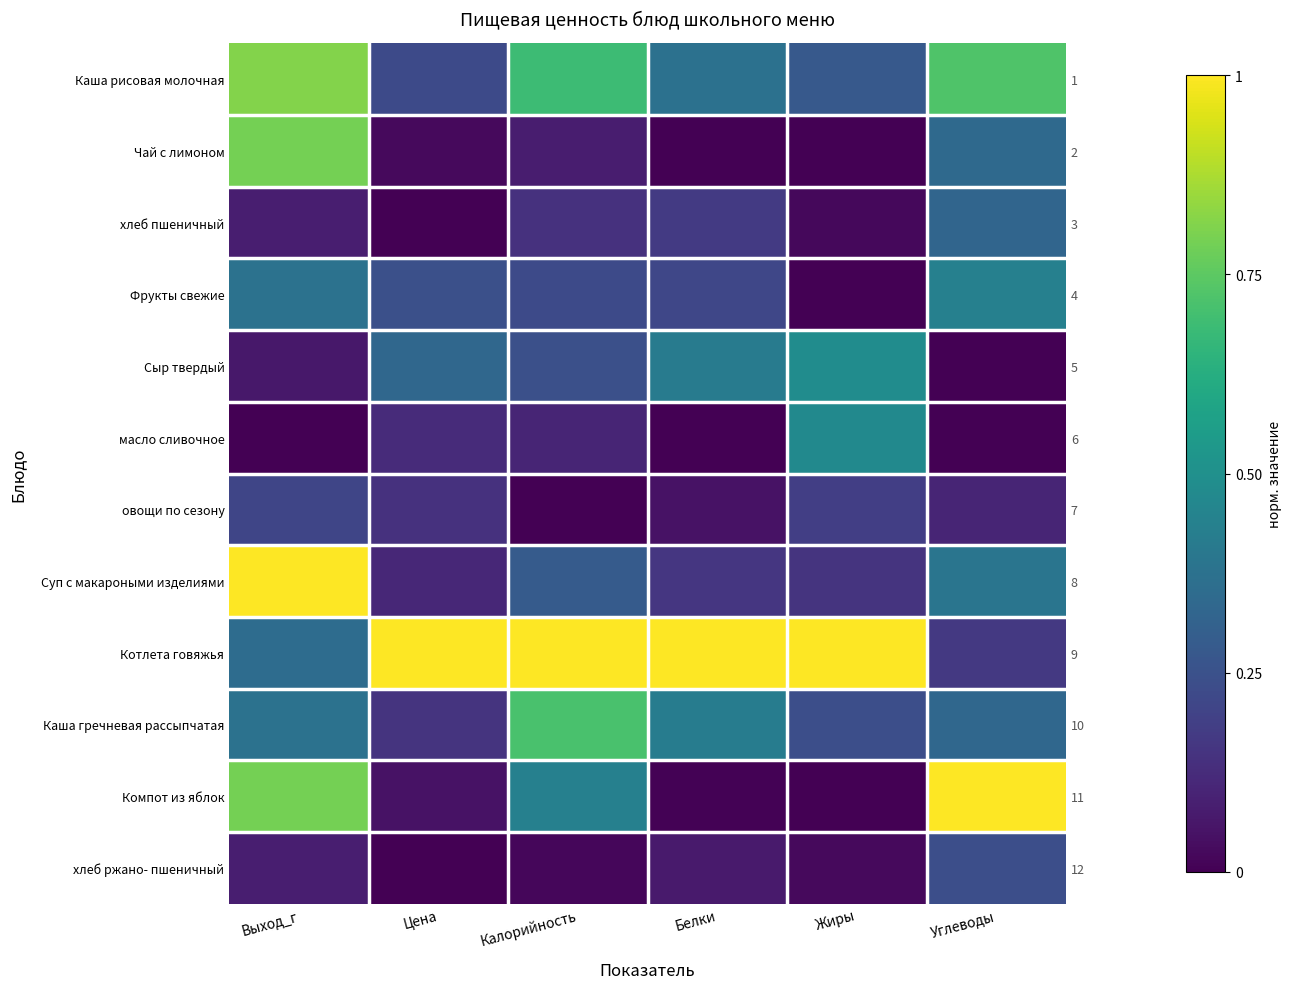

What is the total value across all series at Цена?

2.4